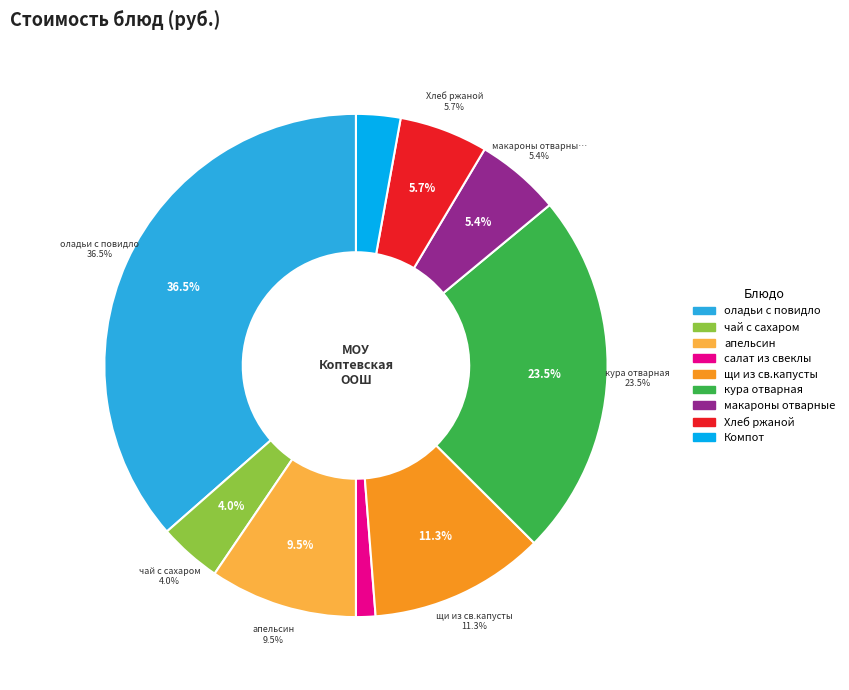

The кура отварная slice represents 35% of the pie. True or false?

False